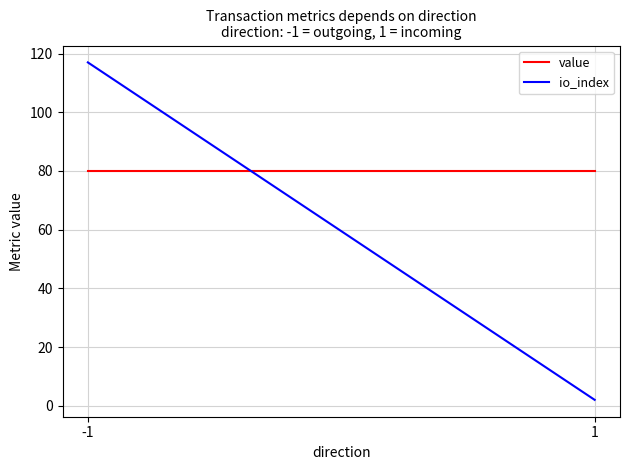

Which has a higher value, 1 or -1?

1